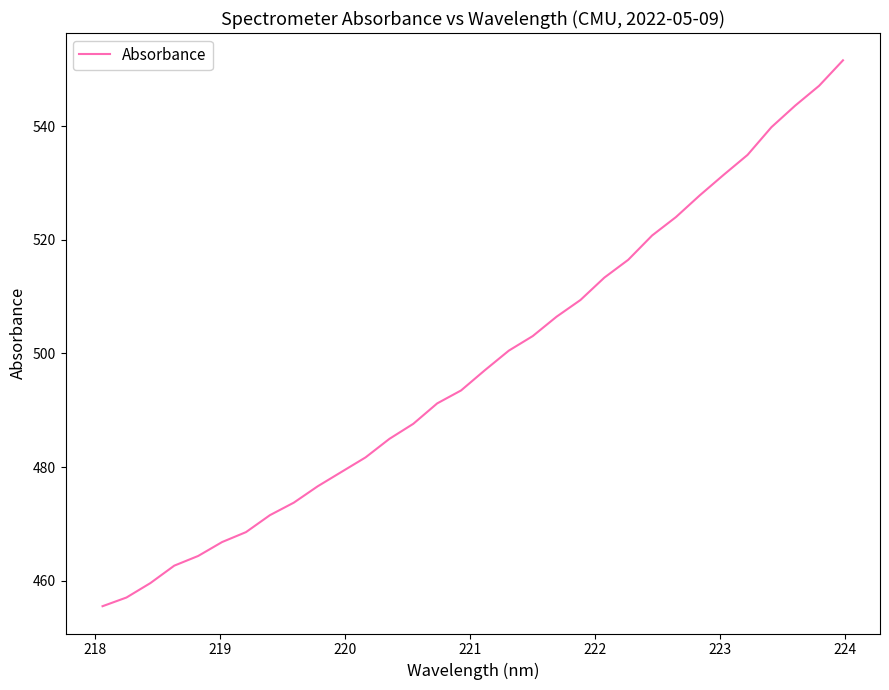

What is the maximum value shown in the chart?

551.6